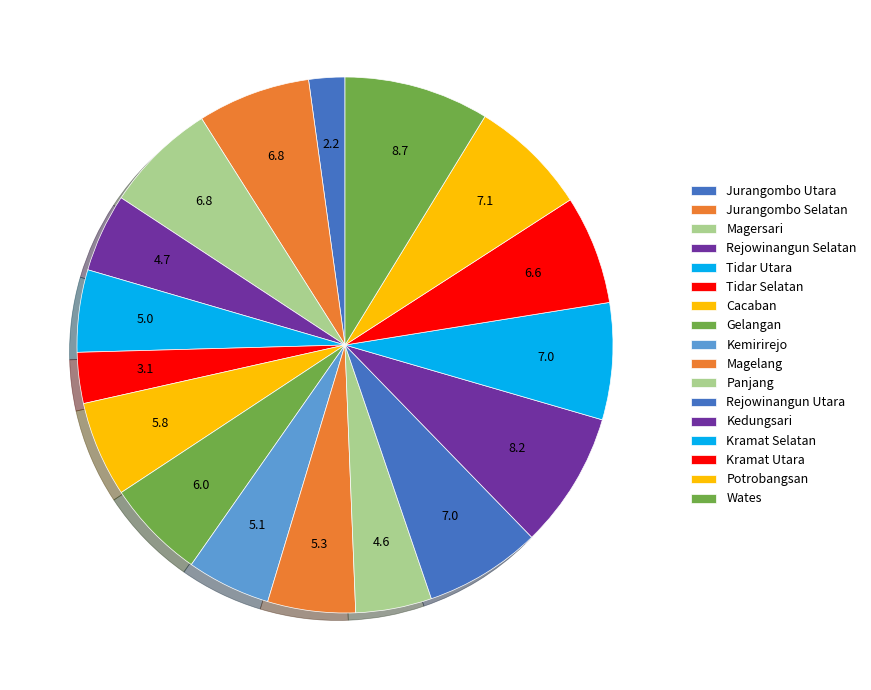

True or false: Jurangombo Selatan accounts for 7% of the total.

True